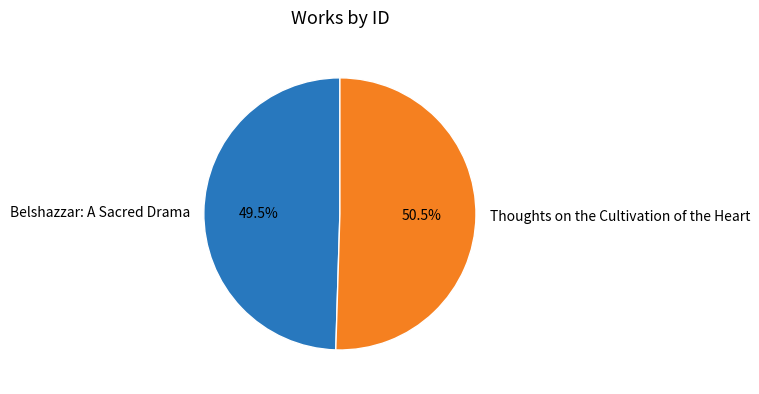

Approximately how many times larger is the value at Thoughts on the Cultivation of the Heart compared to Belshazzar: A Sacred Drama?

1.0